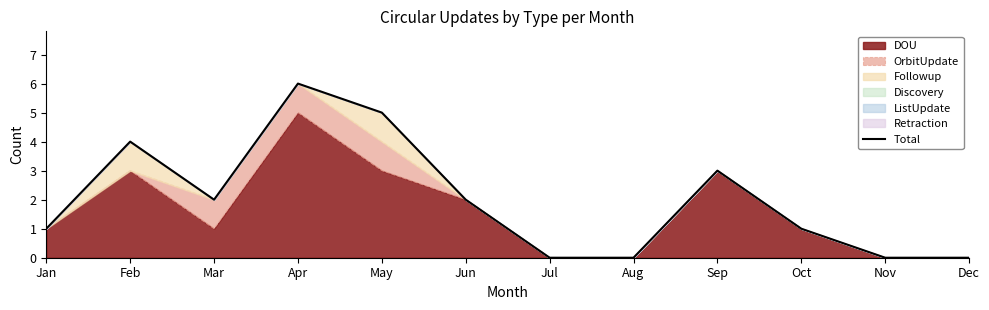

How many values are above zero?

8